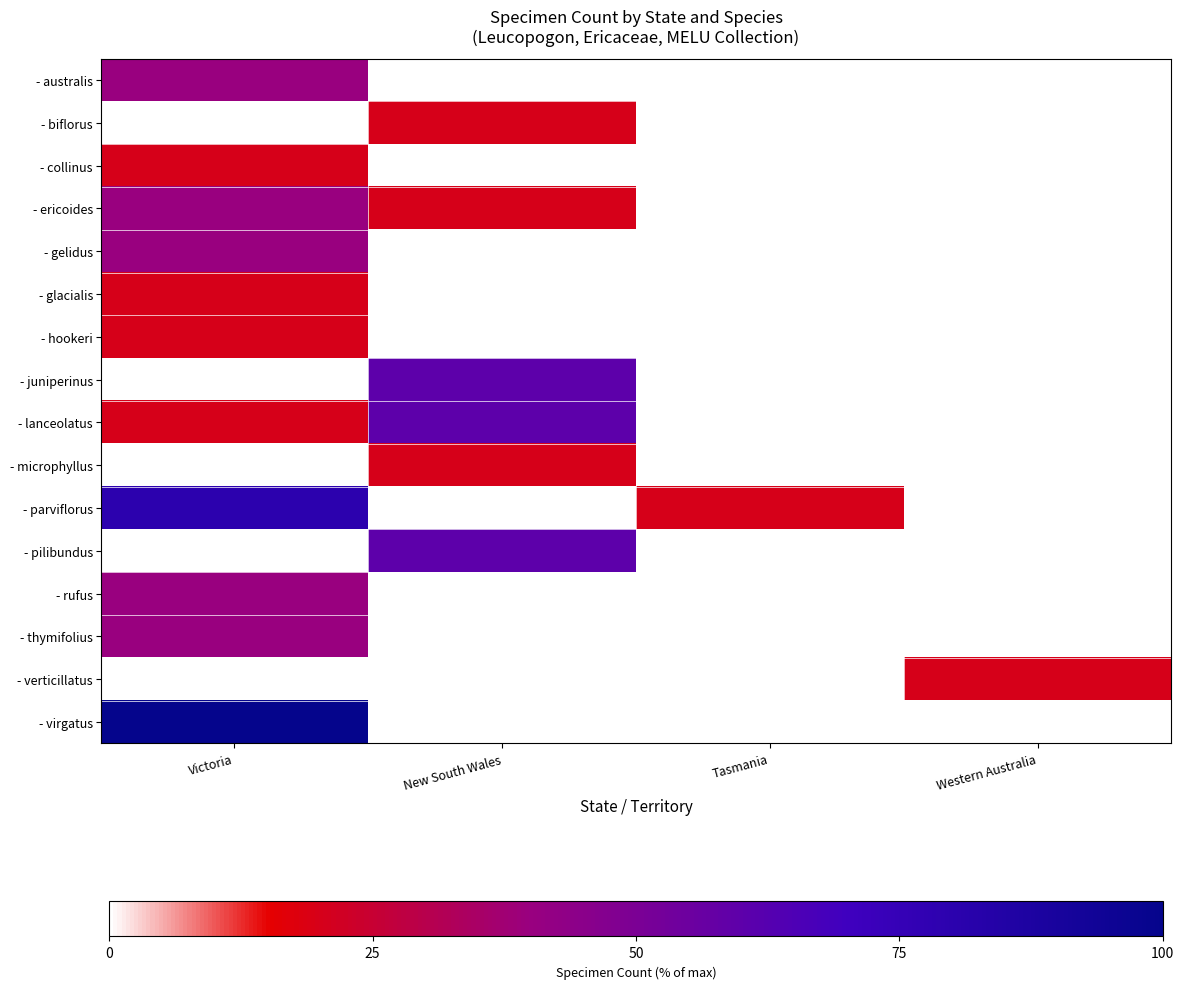

Which series has the largest total across all categories?

- parviflorus